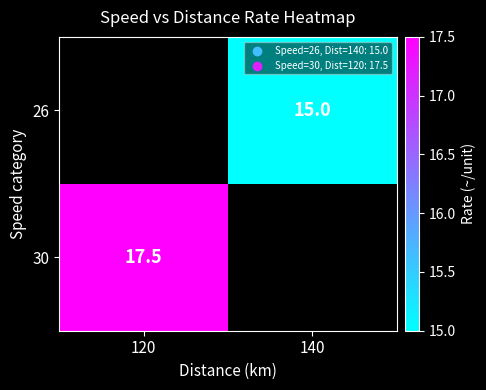

True or false: 30 has a value of 17.5 at 120.

True